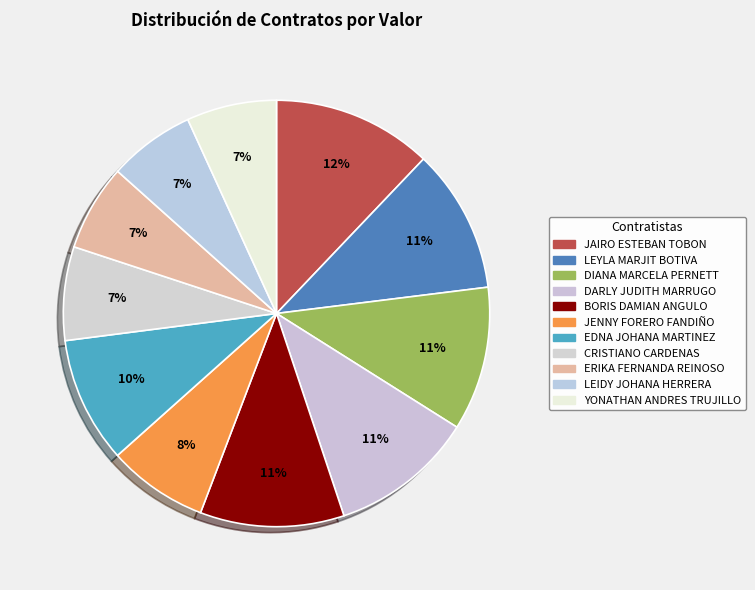

What percentage is the YONATHAN ANDRES TRUJILLO slice, to the nearest percent?

7%